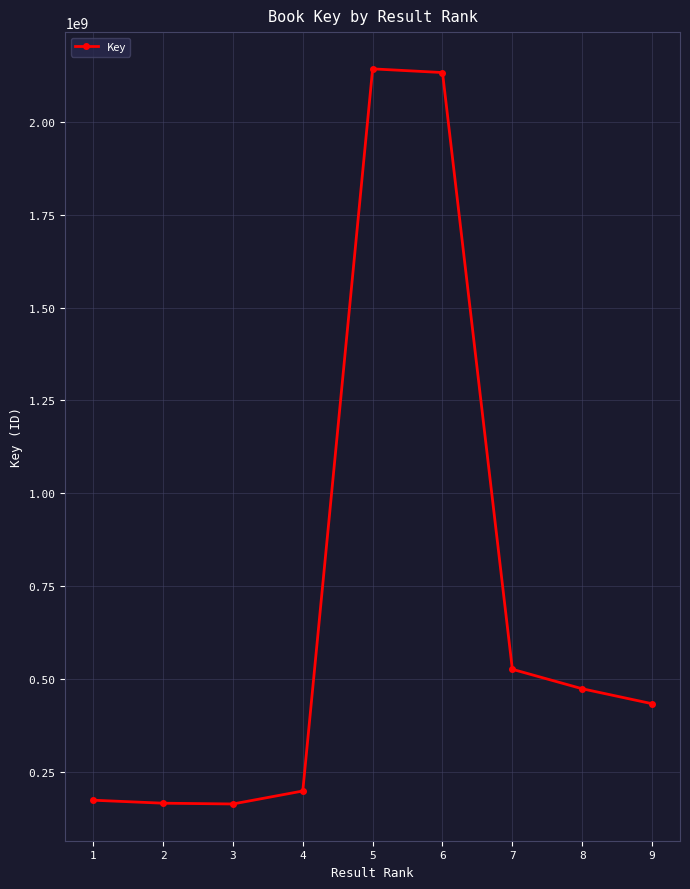

What is the value of the 8th point from the left?

474381499